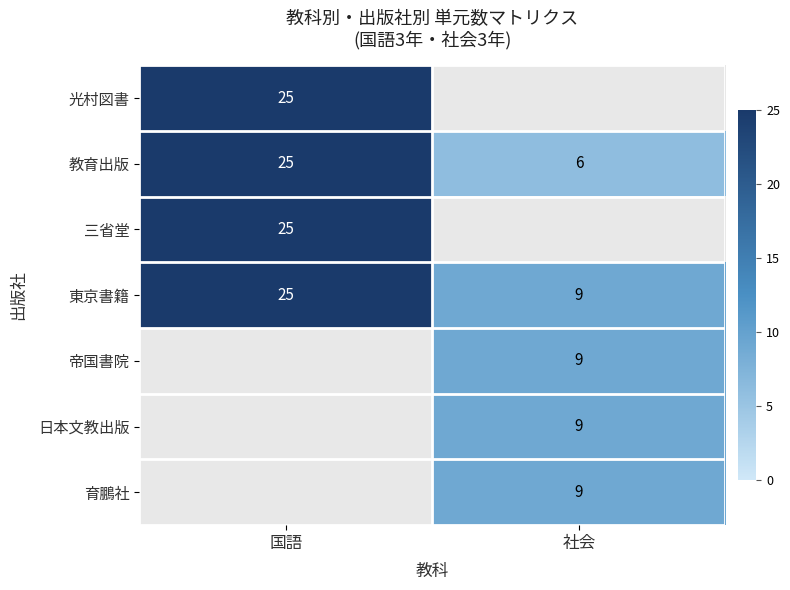

List the labels in order of 教育出版 value, smallest first.

社会, 国語